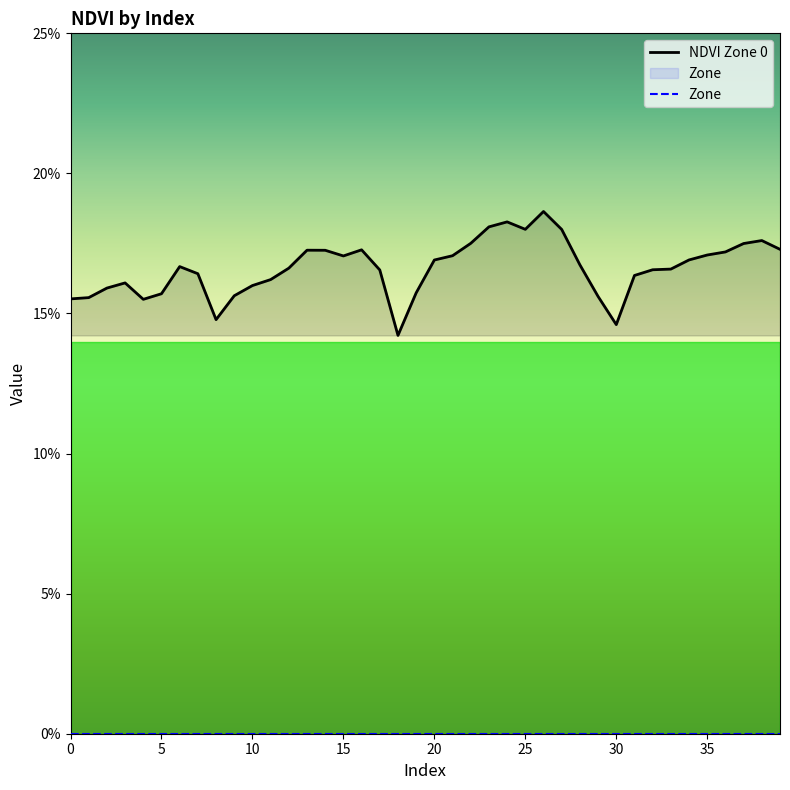

Rank the categories by value from highest to lowest.

26, 24, 23, 25, 27, 38, 22, 37, 39, 16, 13, 14, 36, 35, 21, 15, 34, 20, 28, 6, 12, 33, 32, 17, 7, 31, 11, 3, 10, 2, 19, 5, 9, 29, 1, 0, 4, 8, 30, 18